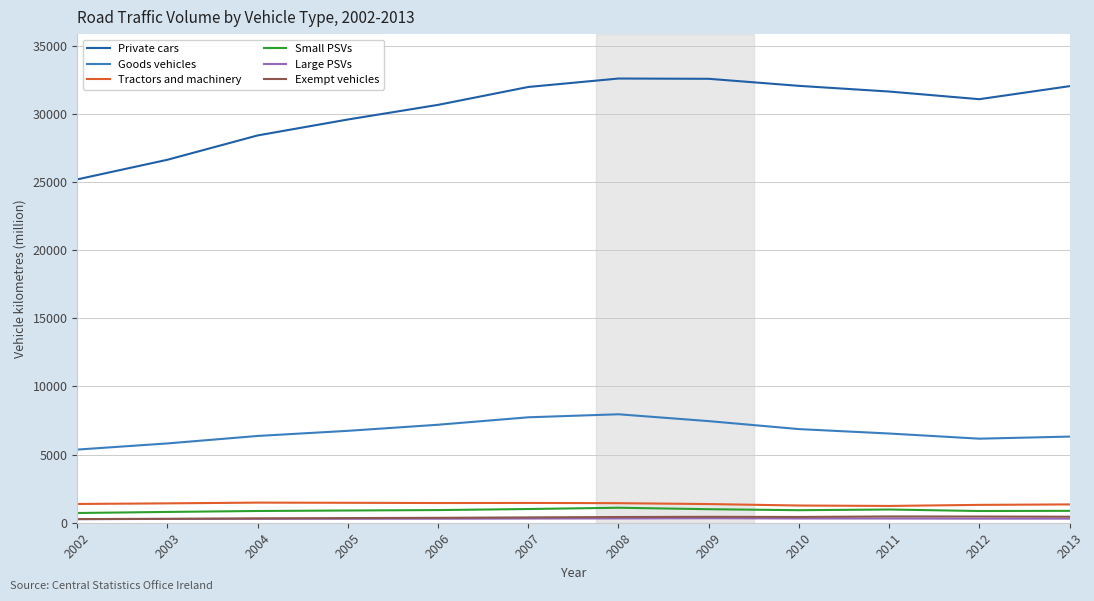

Is it true that Goods vehicles equals 2530 at 2008?

False